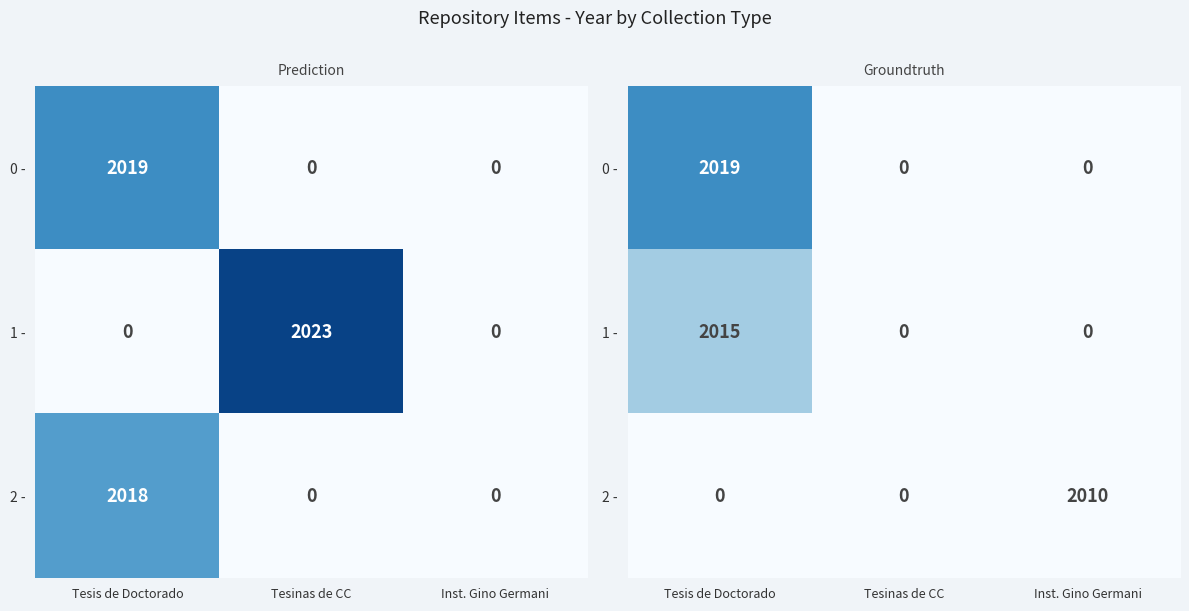

How many values in the 1 - series exceed 0?

1